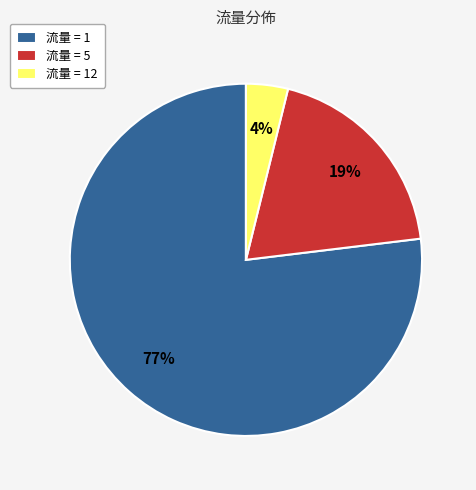

To the nearest percent, what percentage of the pie is 流量 = 12?

4%